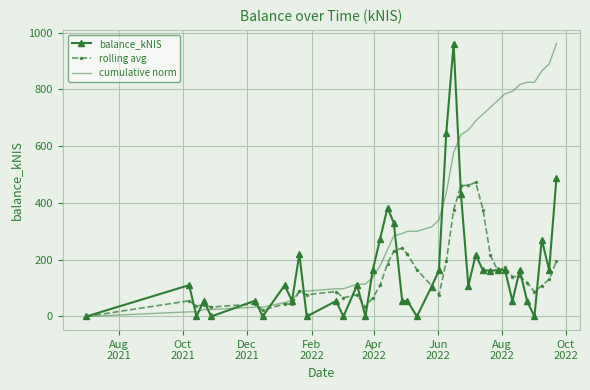

What is the difference between the second highest and minimum values in the rolling avg series?

461.7